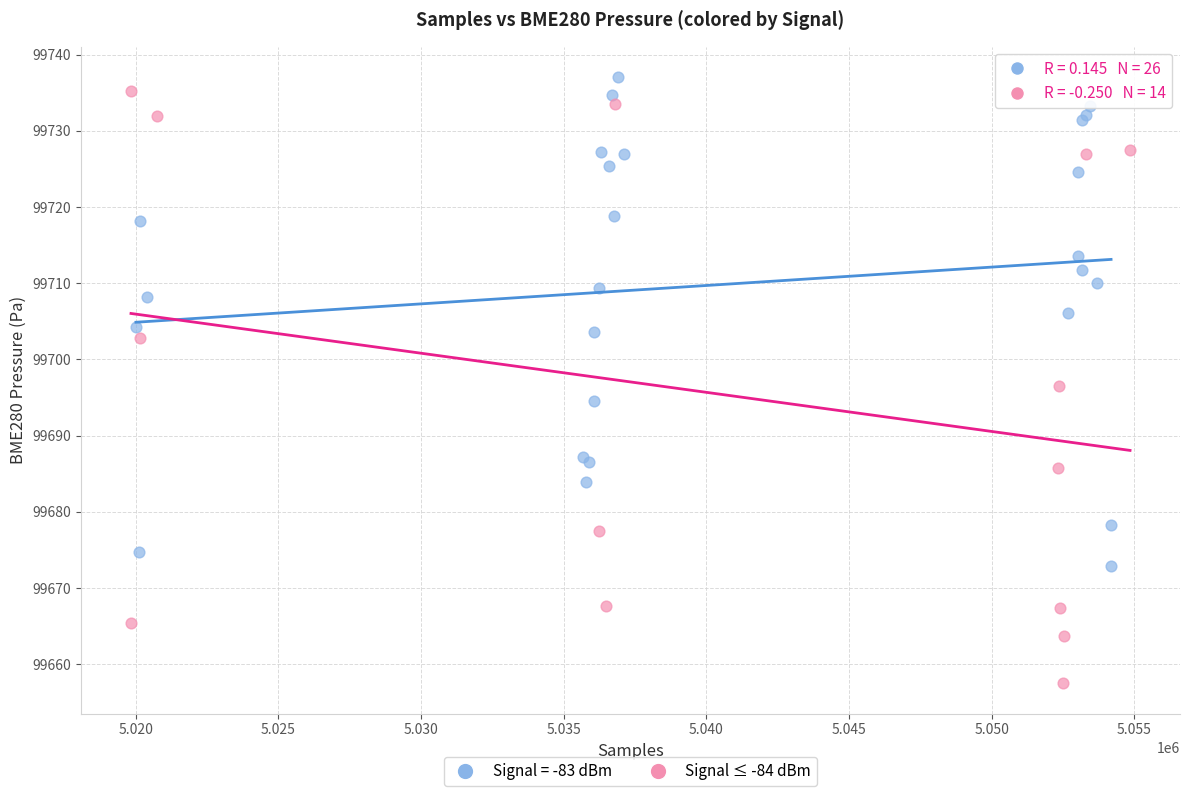

Which series contains the lowest Y value?

Signal ≤ -84 dBm